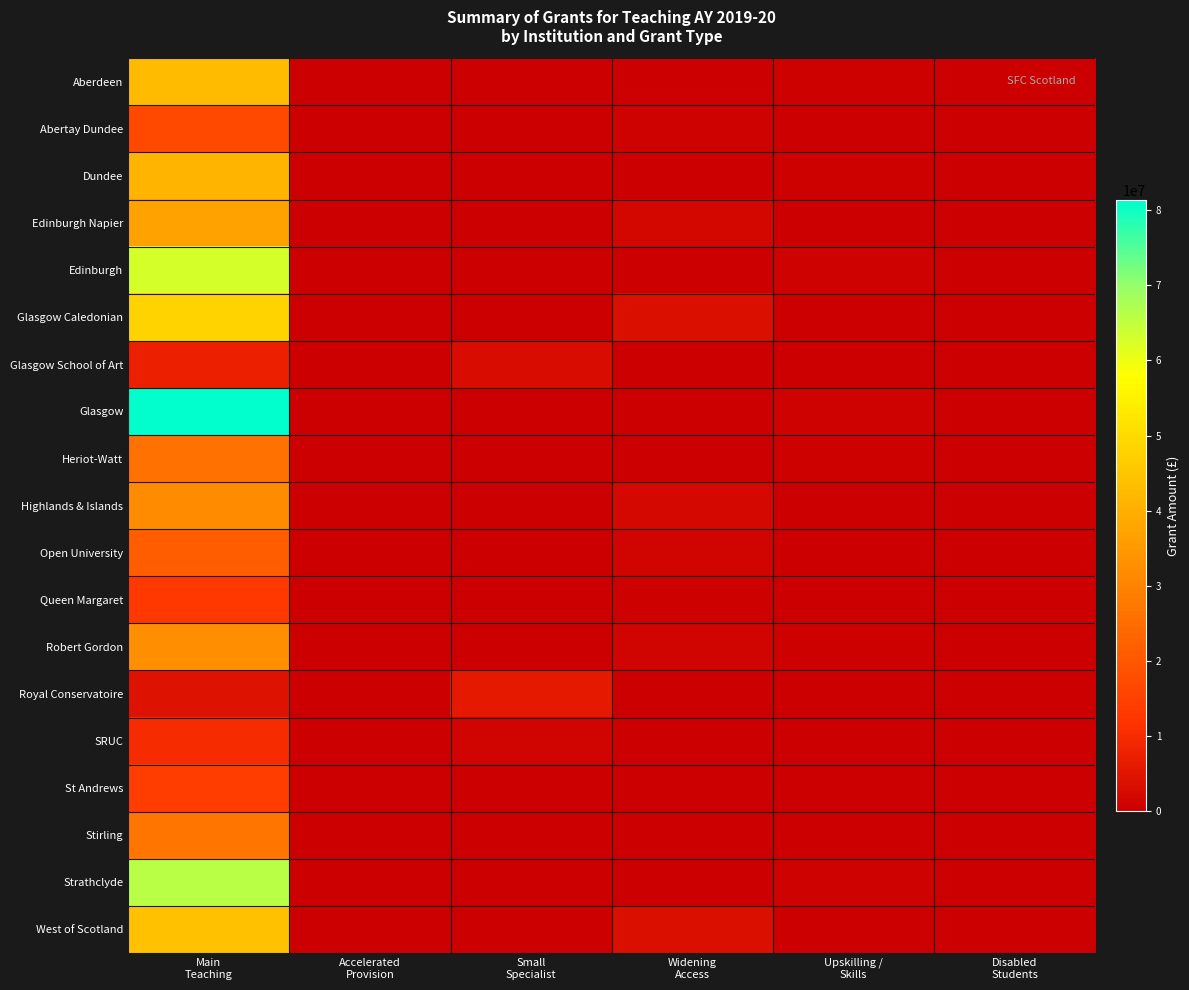

What is the difference between the highest and lowest values at Main
Teaching?

77087497.3